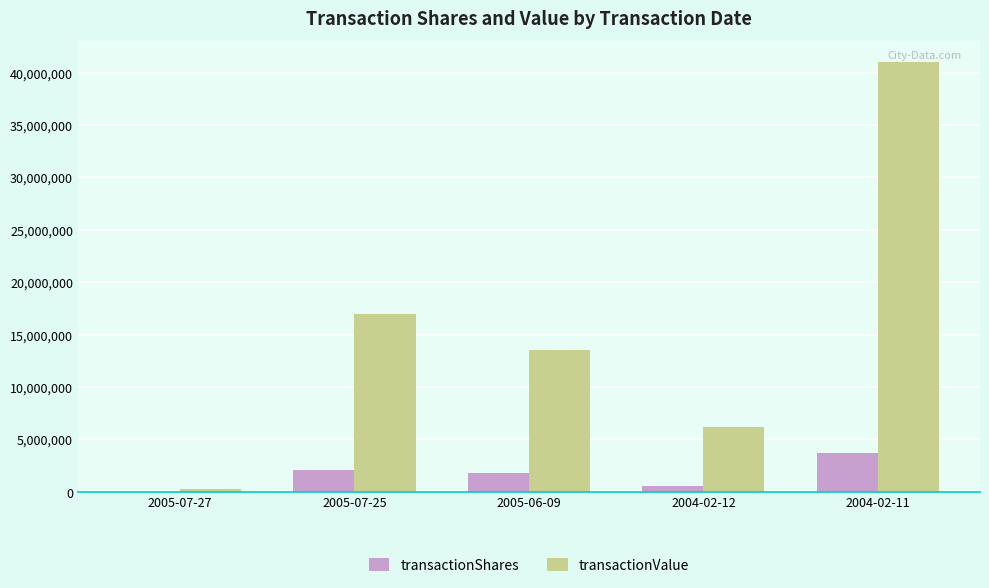

How many series are shown in this chart?

2